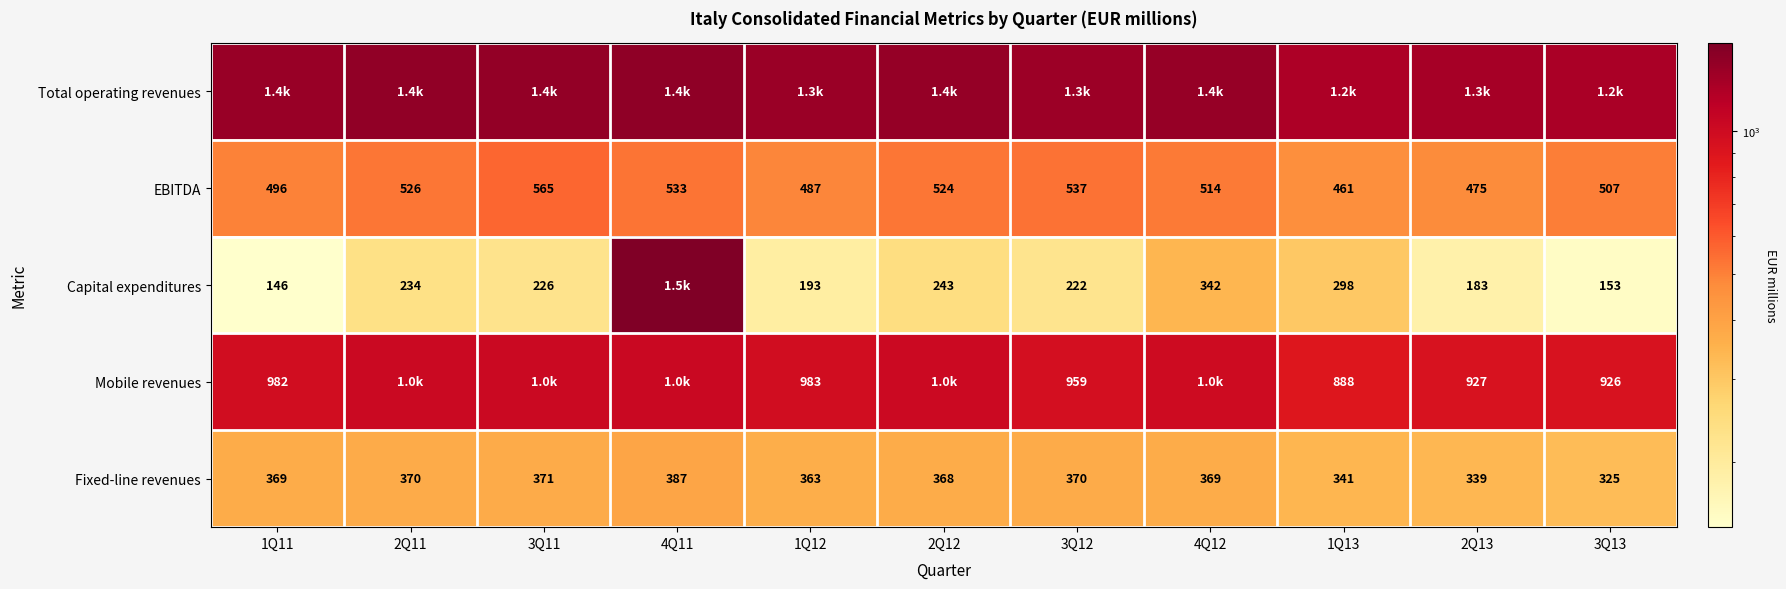

What is the maximum value for EBITDA?

565